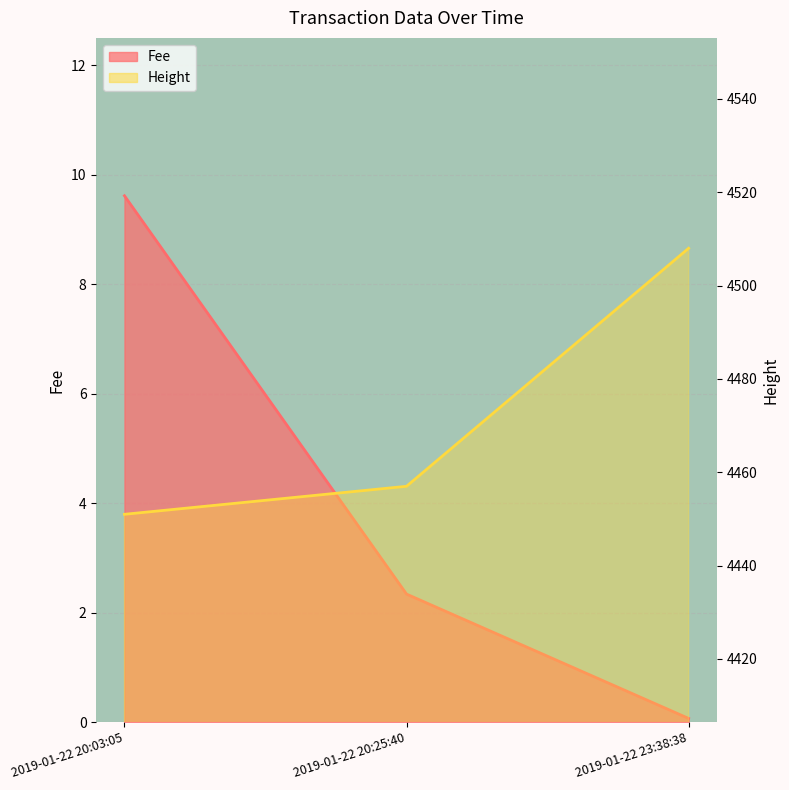

Between 2019-01-22 20:03:05 and 2019-01-22 20:25:40, which is larger?

2019-01-22 20:03:05